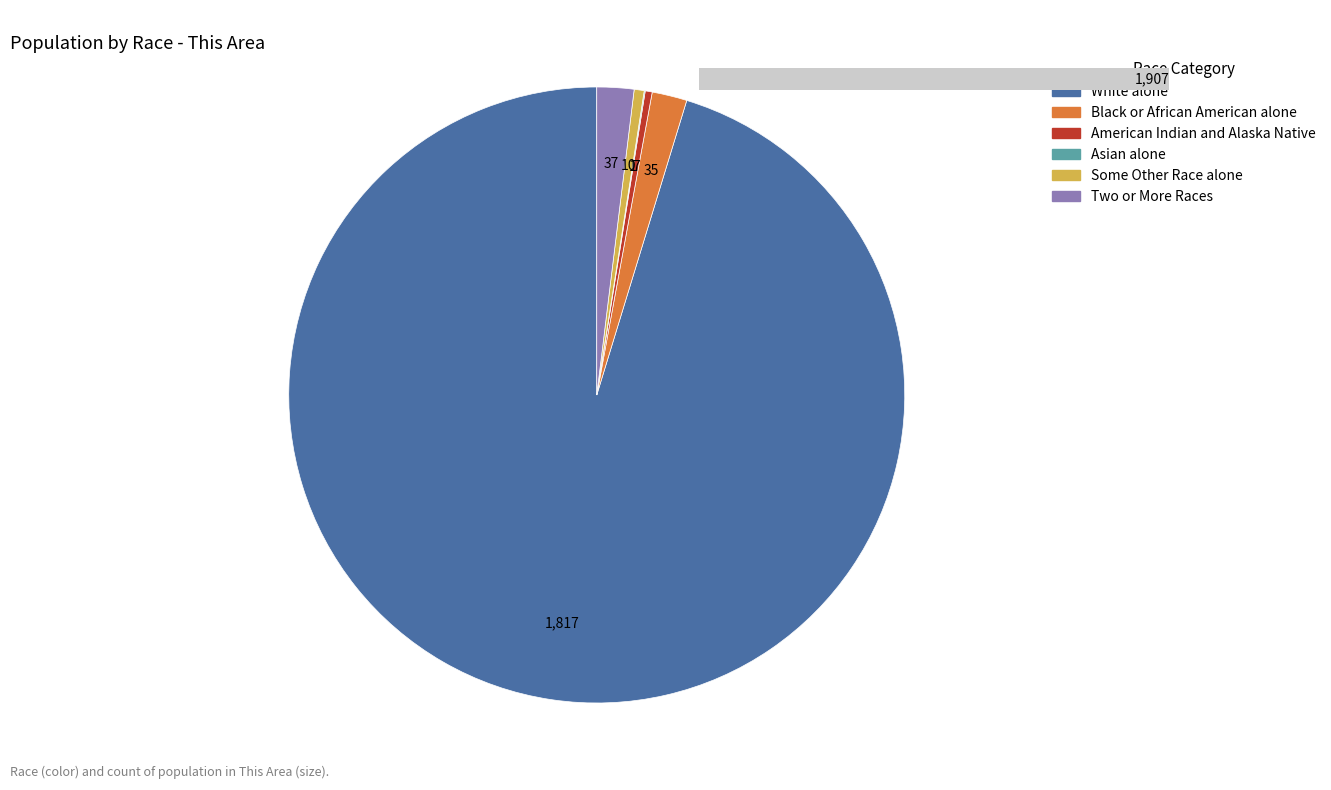

Which category has the biggest portion of the pie?

White alone